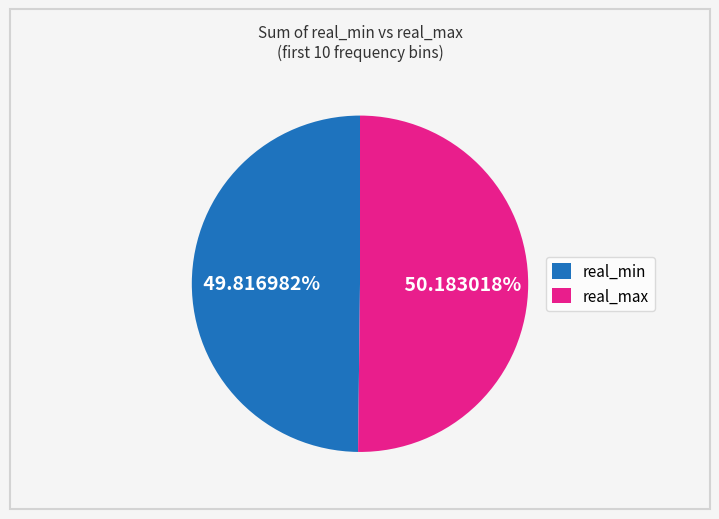

Is there any slice that represents more than half of the pie?

Yes